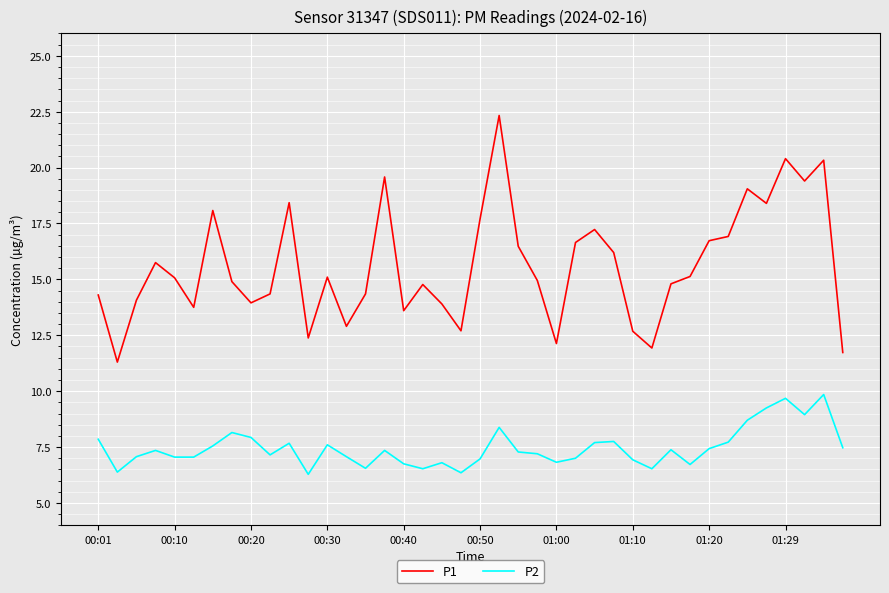

List the series in order of their overall mean, highest first.

P1, P2